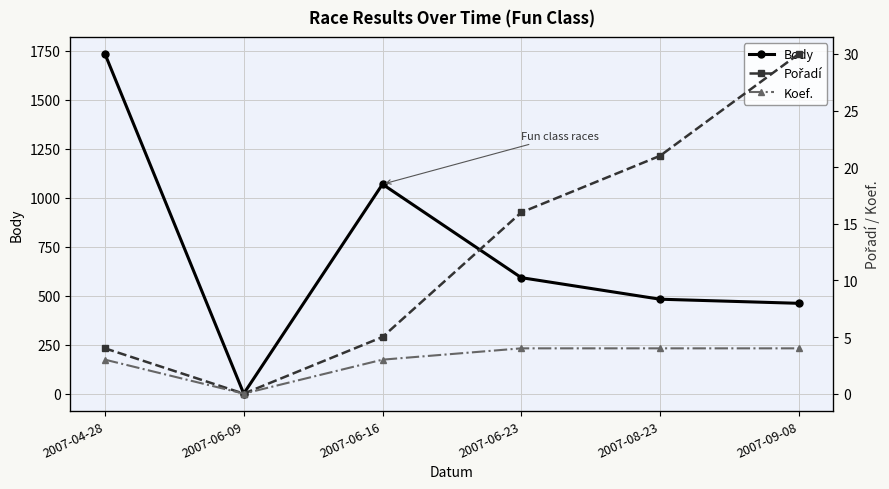

At how many categories does at least one series exceed 1489?

1